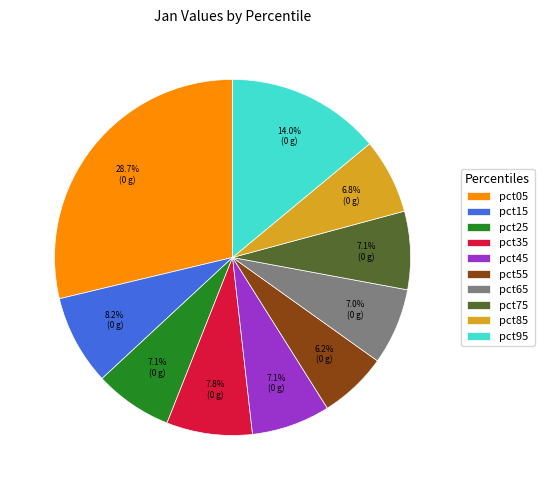

The pct05 slice represents 19% of the pie. True or false?

False